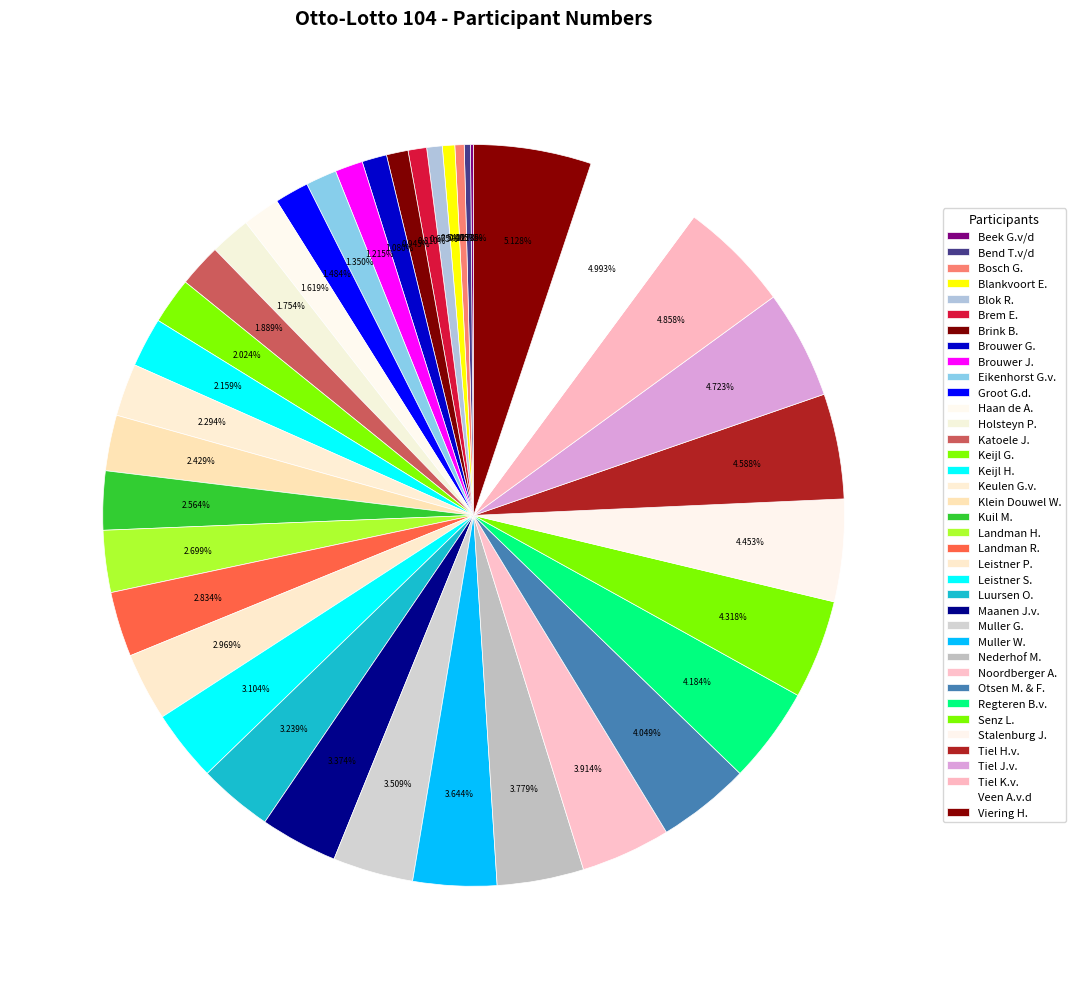

Which category has the biggest portion of the pie?

Viering H.